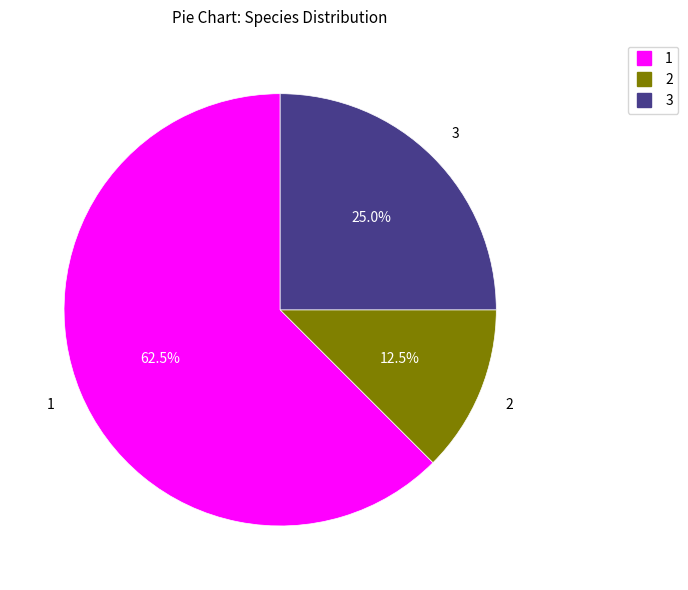

Is there any slice that represents more than half of the pie?

Yes